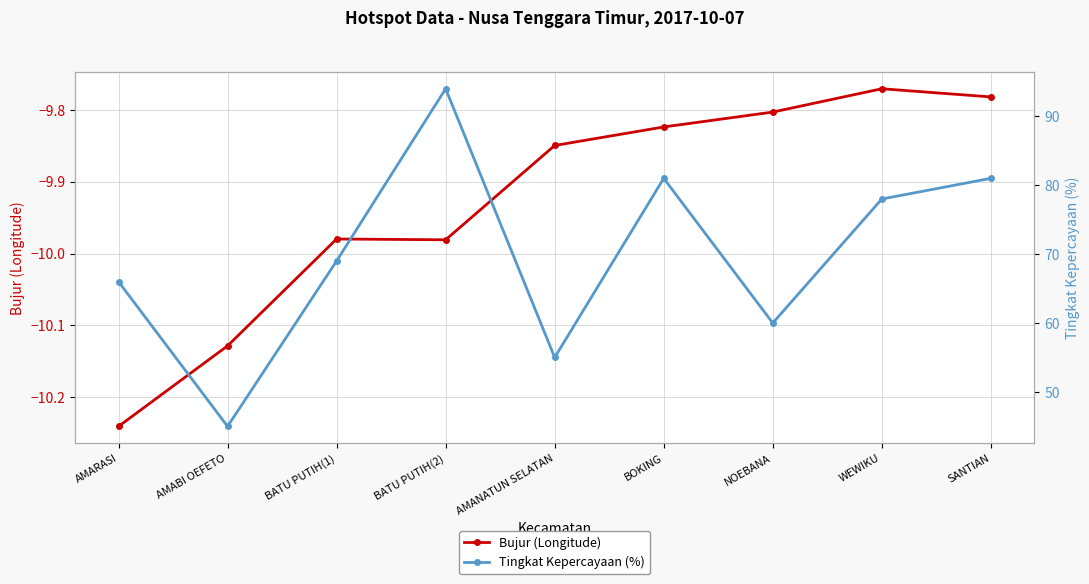

What are all the series names shown in the legend?

Bujur (Longitude), Tingkat Kepercayaan (%)